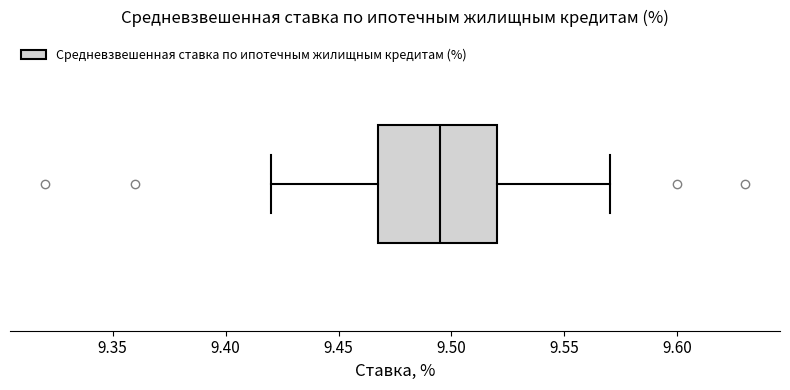

Read this box plot against the x-axis: the position of the median line, the range covered by the box, and the ends of both whiskers. The values are not printed on the chart, so give them approximately, as read against the axis.

median 9.495, box 9.470 to 9.520, whiskers 9.420 to 9.570